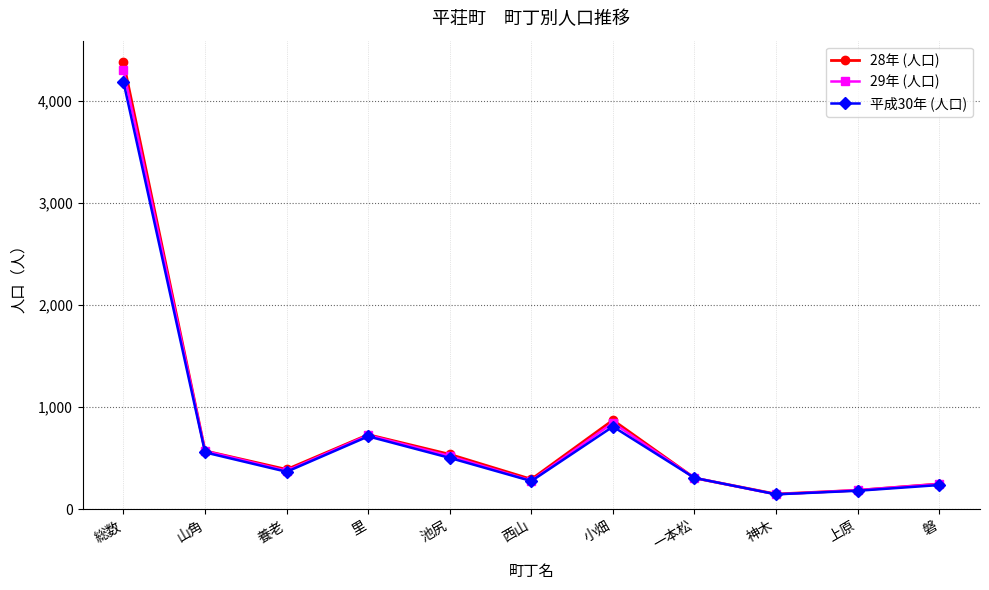

What are all the series names shown in the legend?

28年 (人口), 29年 (人口), 平成30年 (人口)